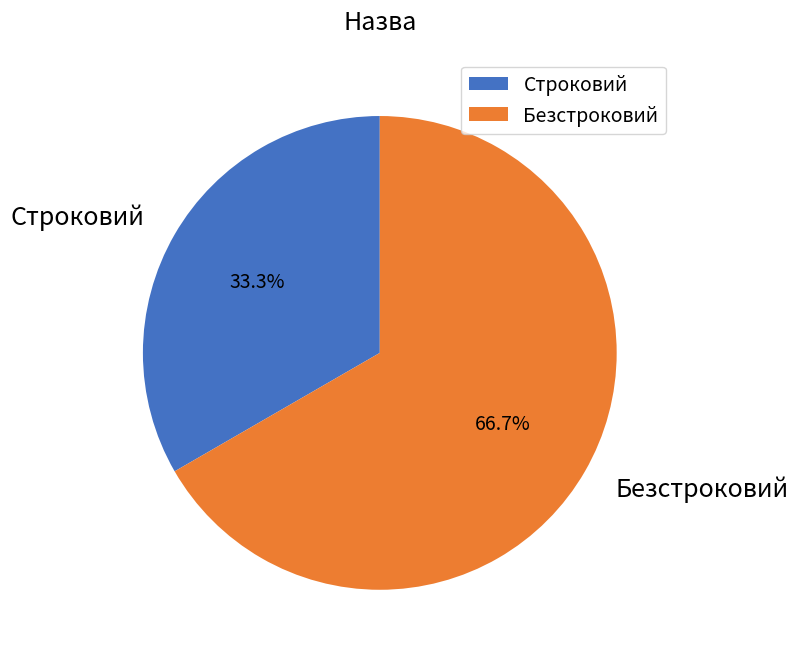

What percentage is the Безстроковий slice, to the nearest percent?

67%